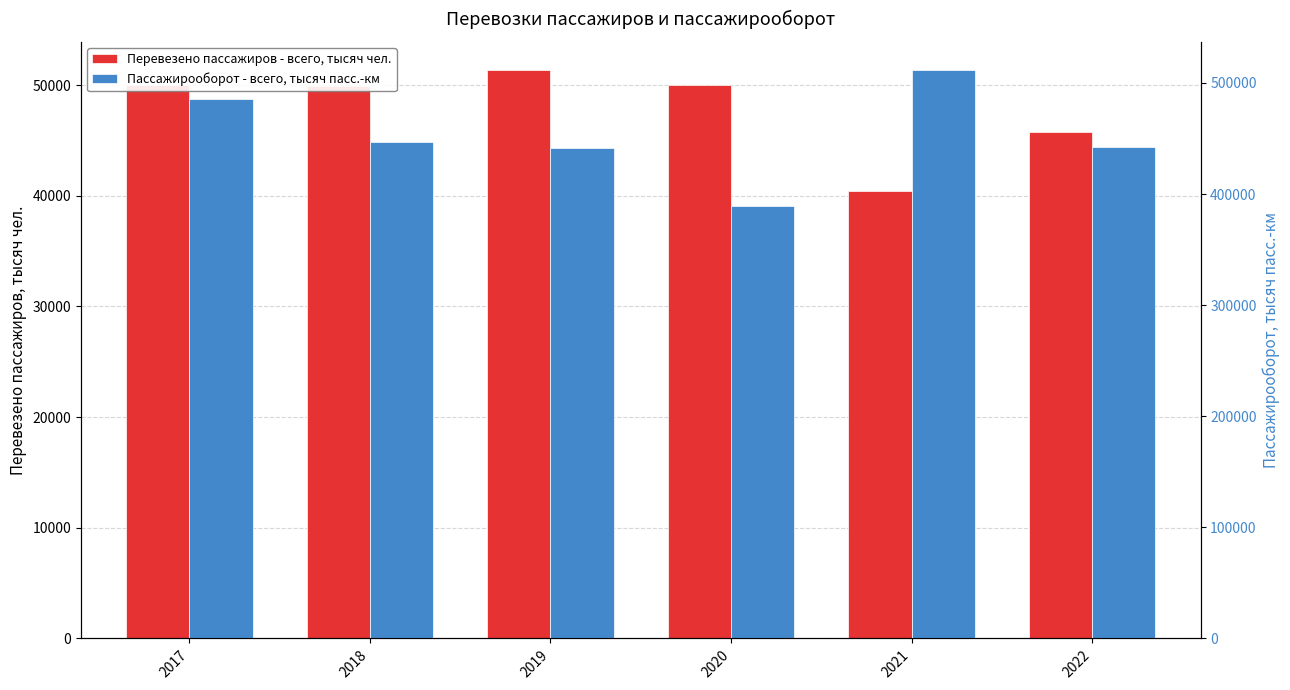

What is the difference between the highest and lowest values at 2021?

470959.7